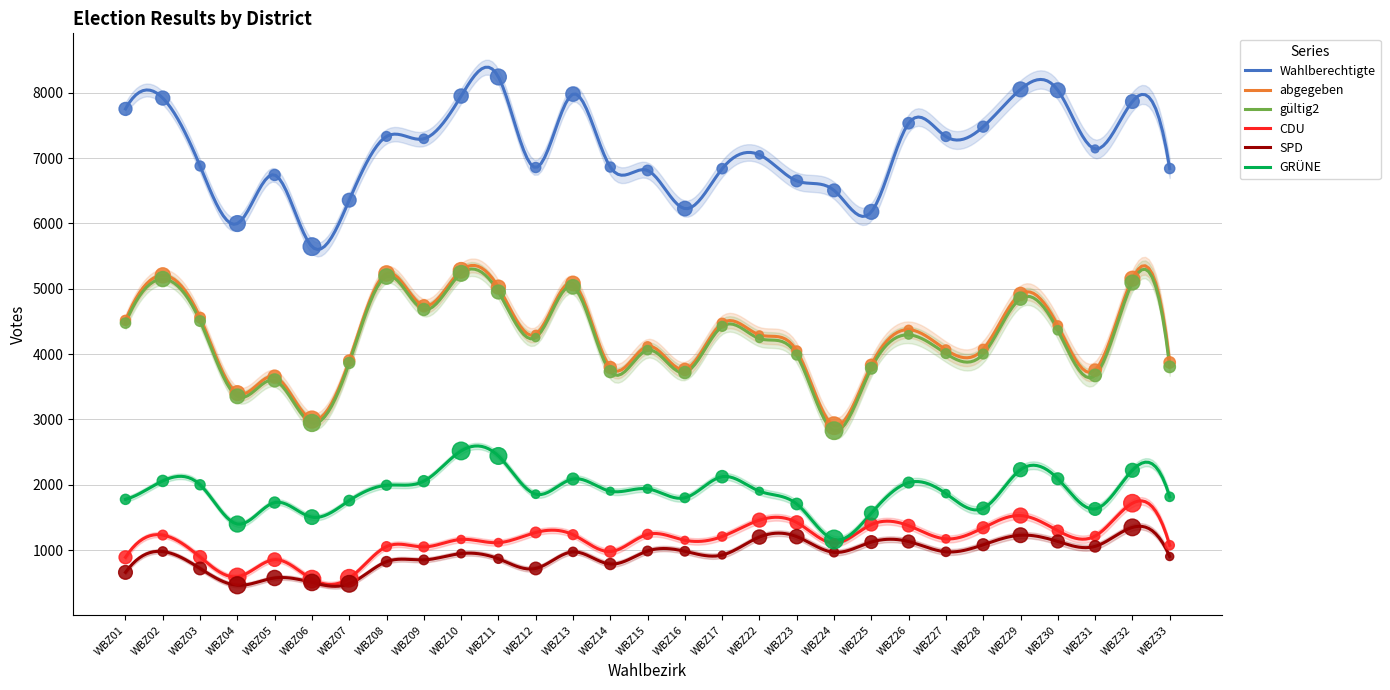

Which series has the largest total across all categories?

Wahlberechtigte